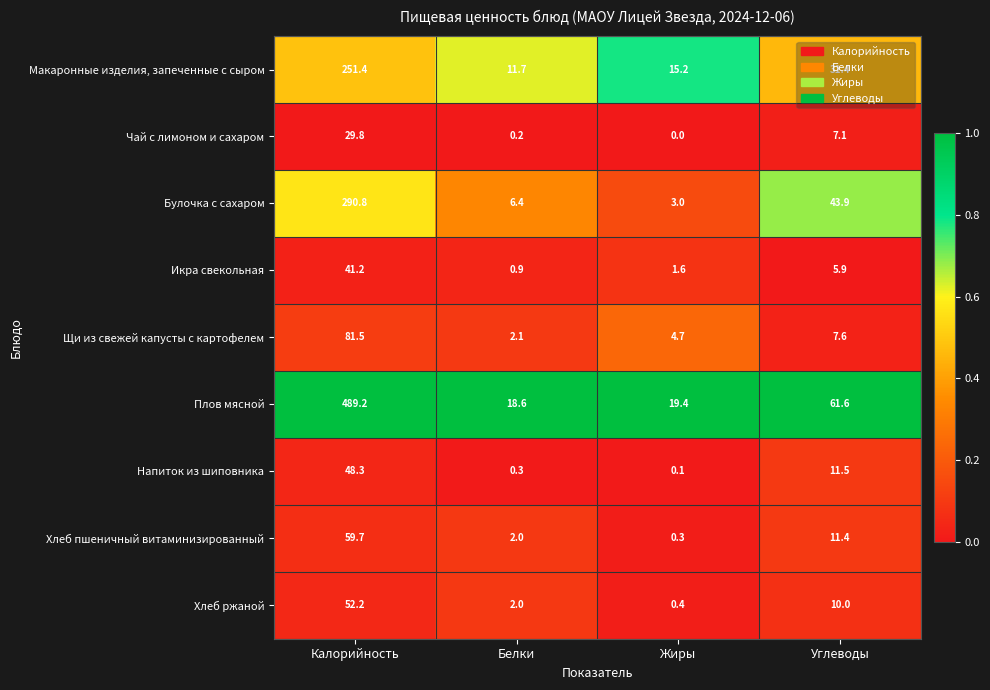

What is the greatest value displayed?

489.2